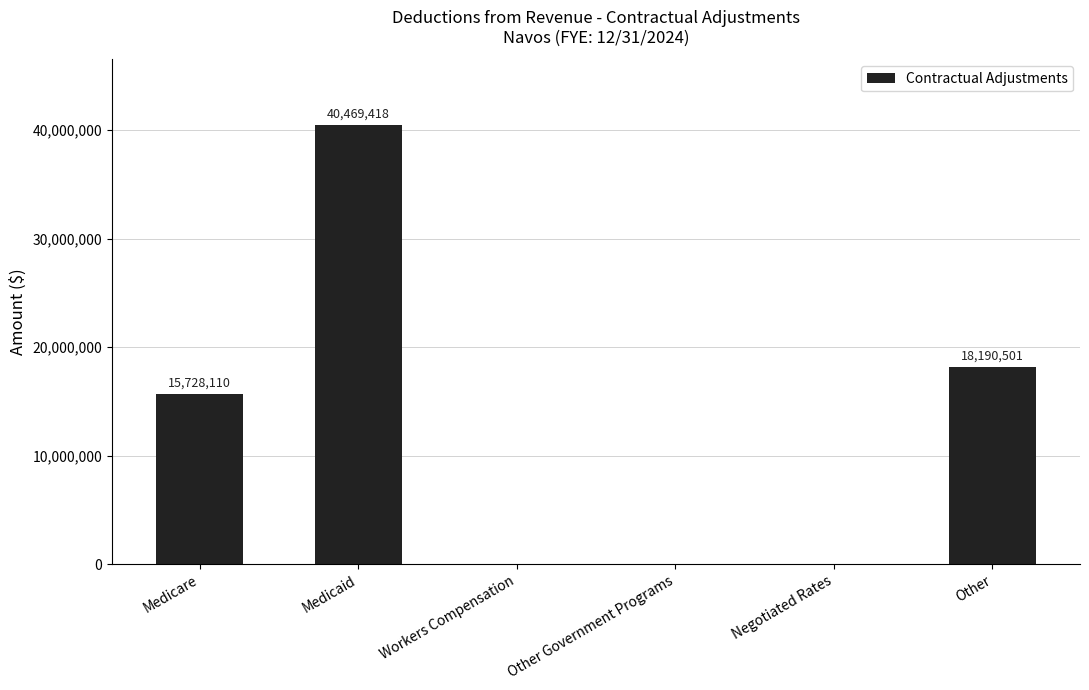

The value at Other Government Programs is 12589403.8. True or false?

False